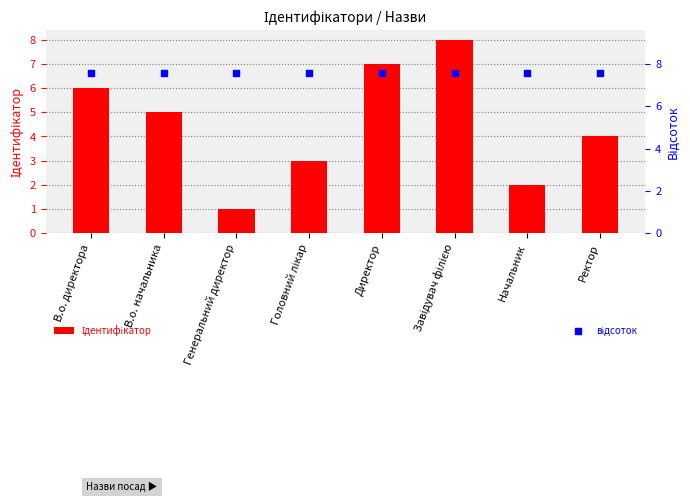

Which series has the widest spread of Y values?

Ідентифікатор